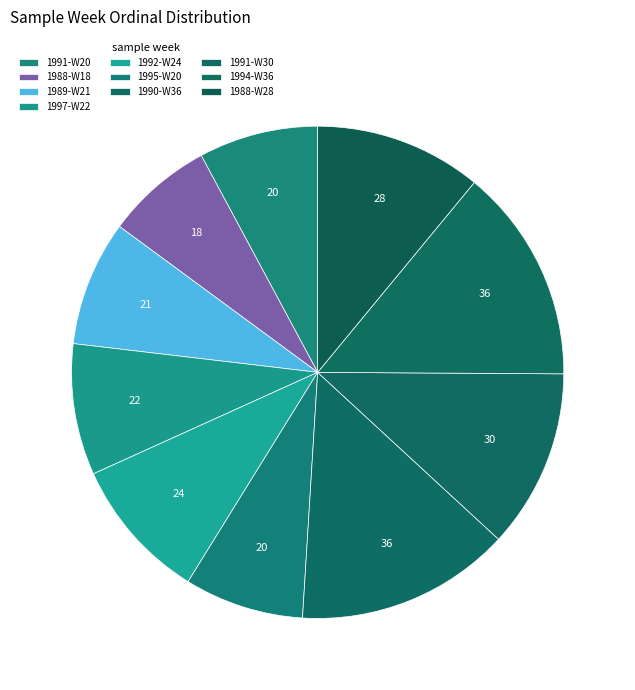

Does any single category account for the majority?

No